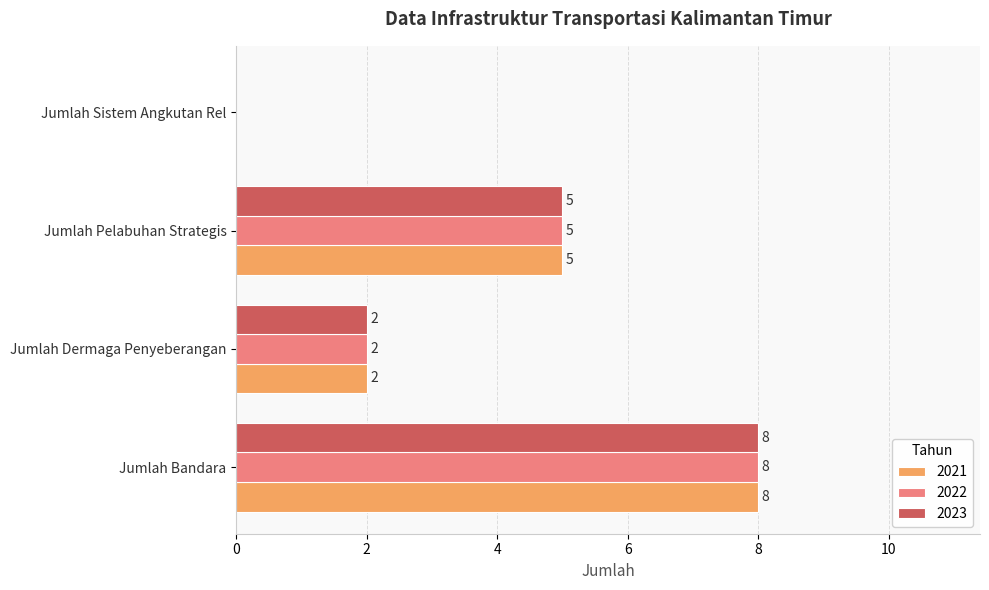

Which category has the highest value across all series?

Jumlah Bandara